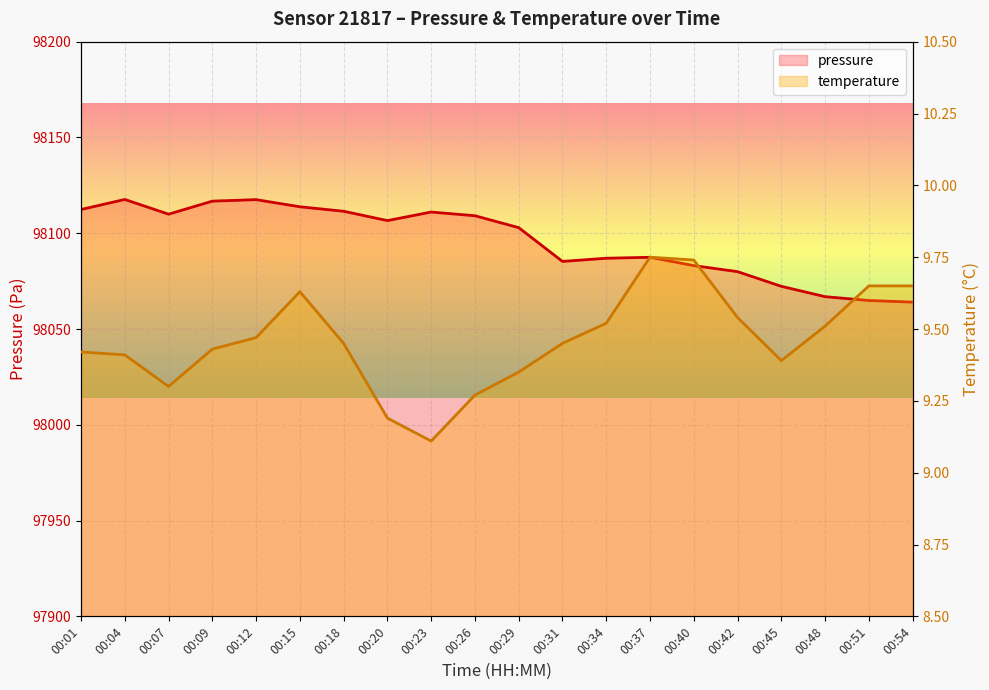

What is the average value of the temperature series?

9.5